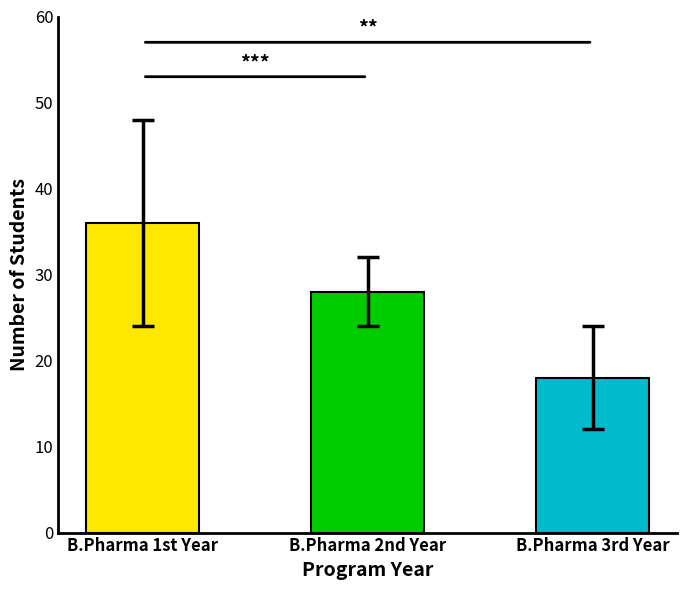

Reading left to right, what are all the values shown in this chart?

B.Pharma 1st Year=36	B.Pharma 2nd Year=28	B.Pharma 3rd Year=18